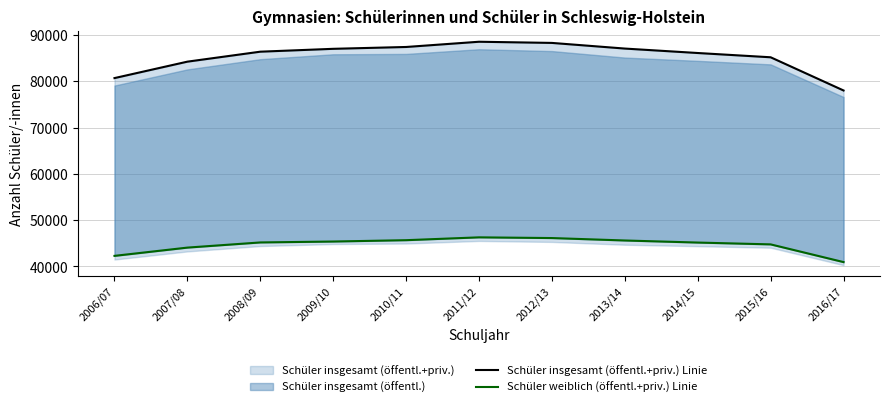

True or false: Schüler weiblich (öffentl.+priv.) Linie and Schüler insgesamt (öffentl.+priv.) Linie cross at least once.

False